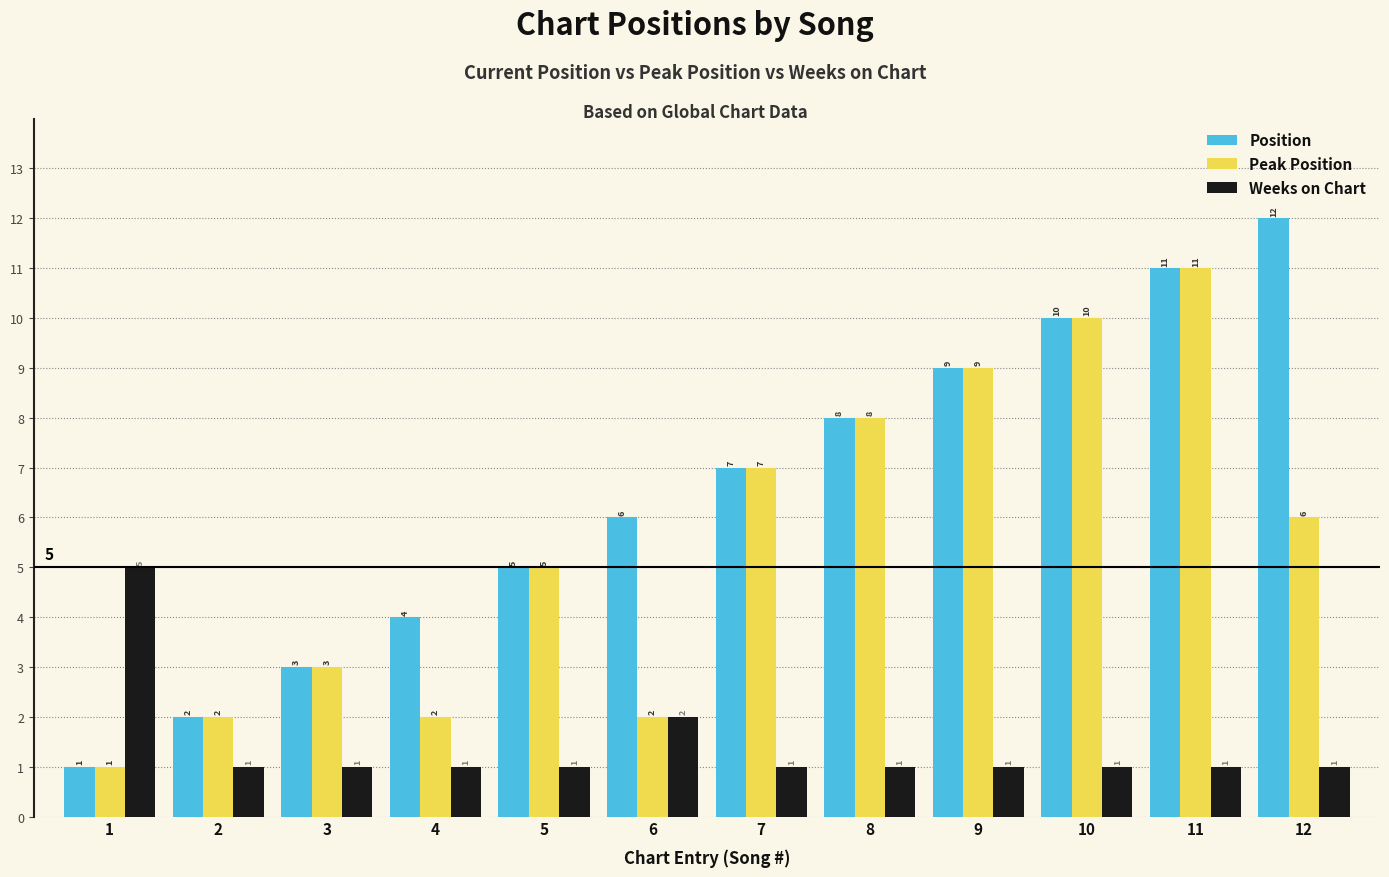

Rank the series by their average value, from highest to lowest.

Position, Peak Position, Weeks on Chart